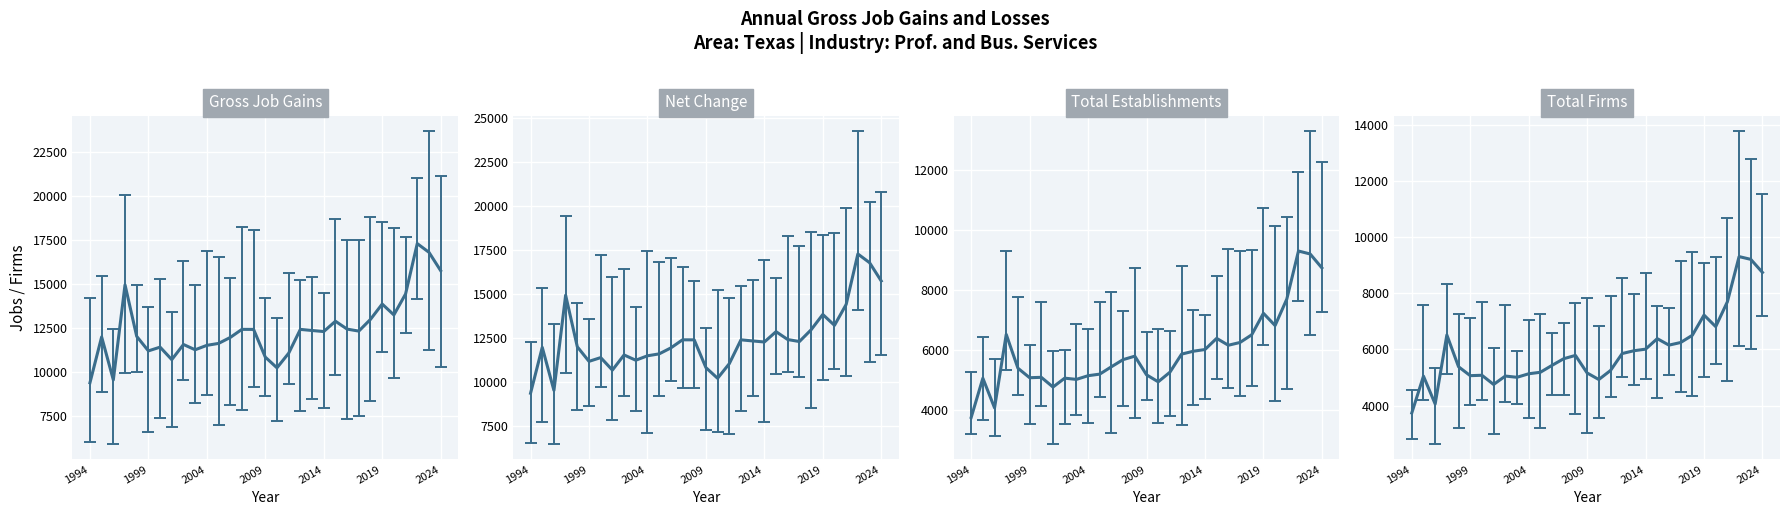

The Net Change series shows 7277 at 2001. True or false?

False